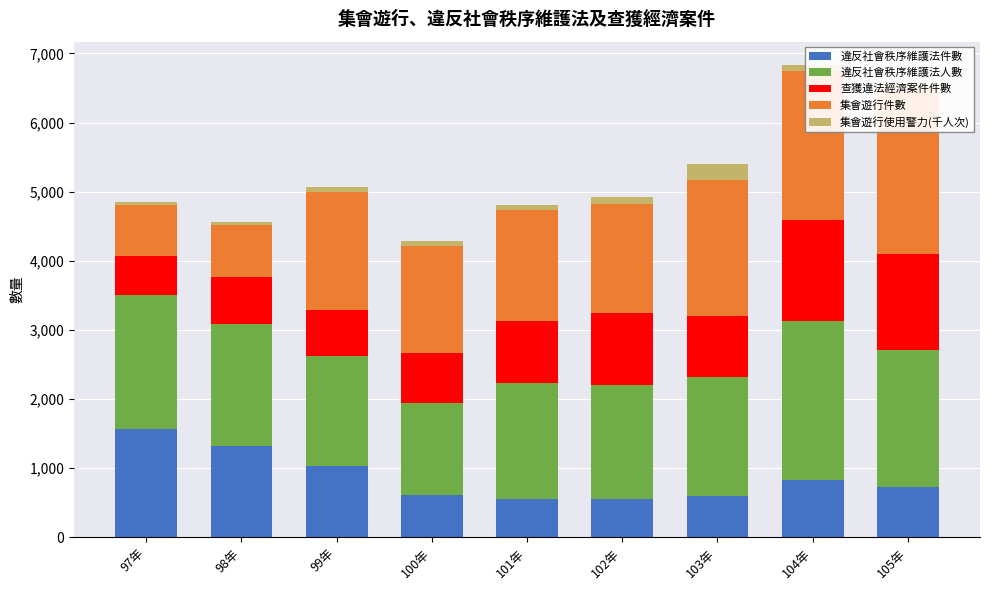

Rank the series by their maximum value, from highest to lowest.

集會遊行件數, 違反社會秩序維護法人數, 違反社會秩序維護法件數, 查獲違法經濟案件件數, 集會遊行使用警力(千人次)